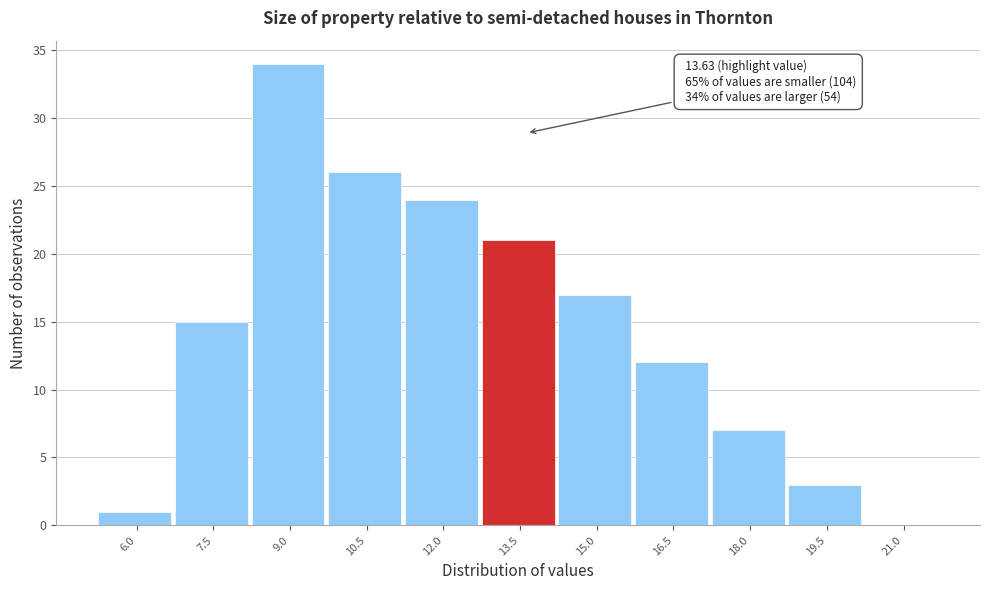

Reading right to left, what are all the values shown in this chart?

21.0=0	19.5=3	18.0=7	16.5=12	15.0=17	13.5=21	12.0=24	10.5=26	9.0=34	7.5=15	6.0=1